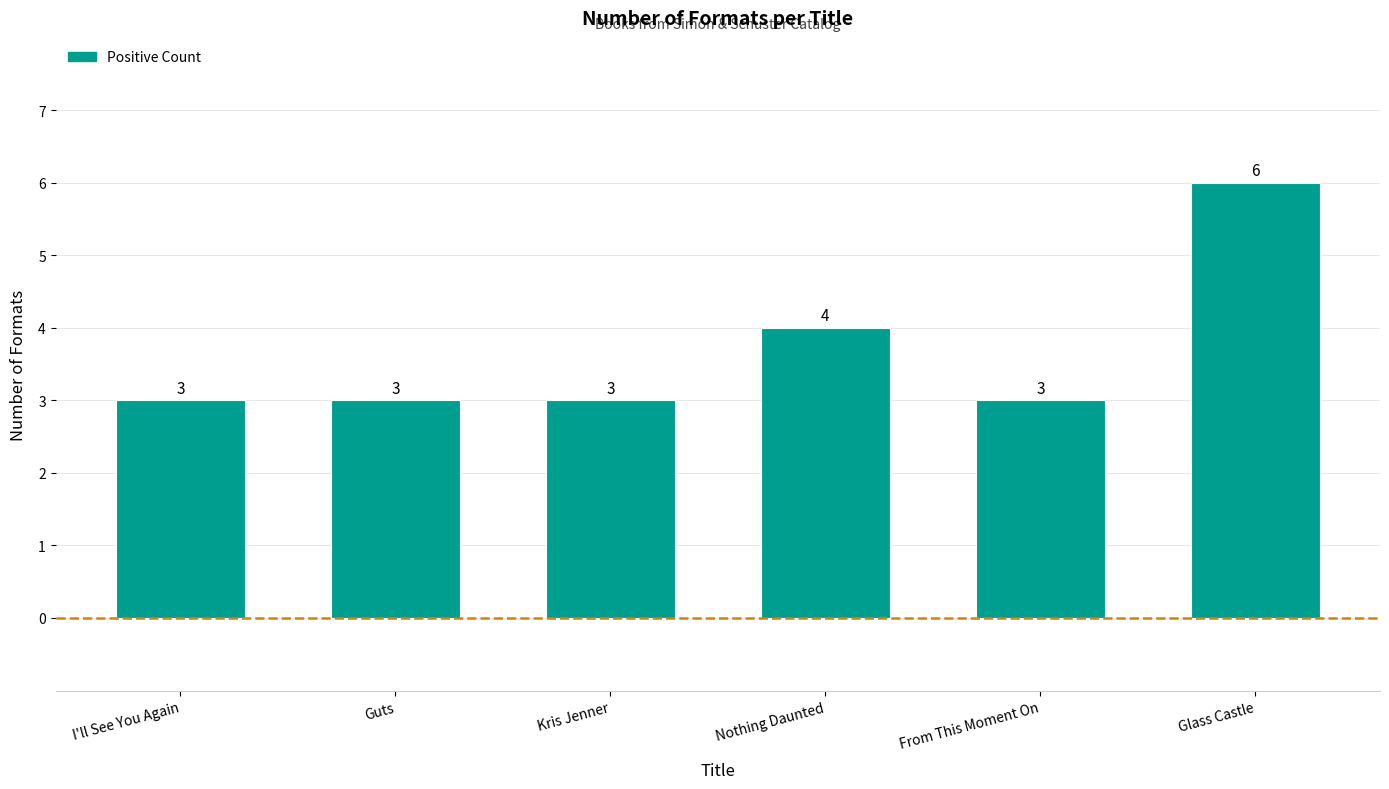

What is the average value?

4